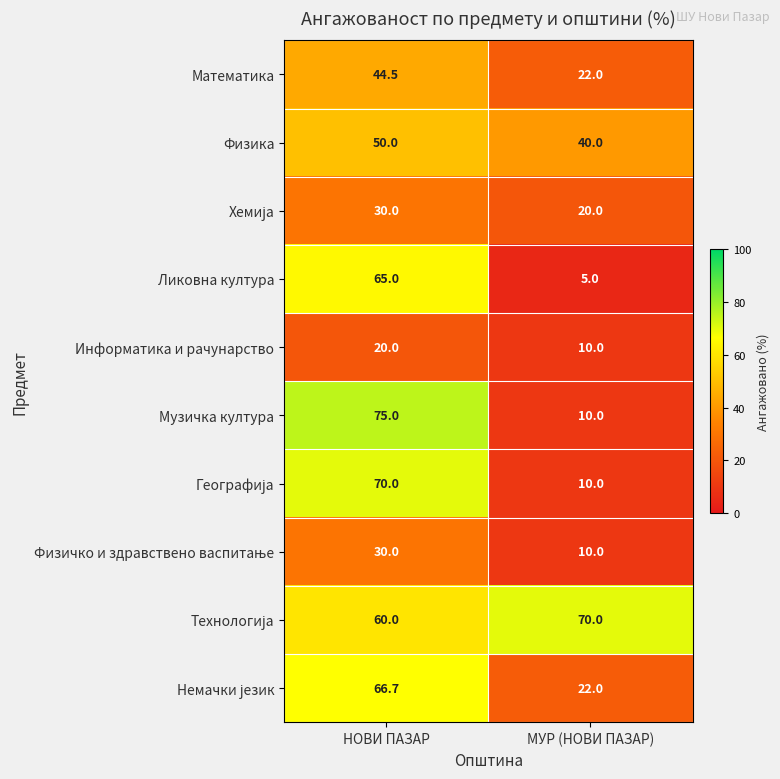

At which label does Математика first exceed 44?

НОВИ ПАЗАР